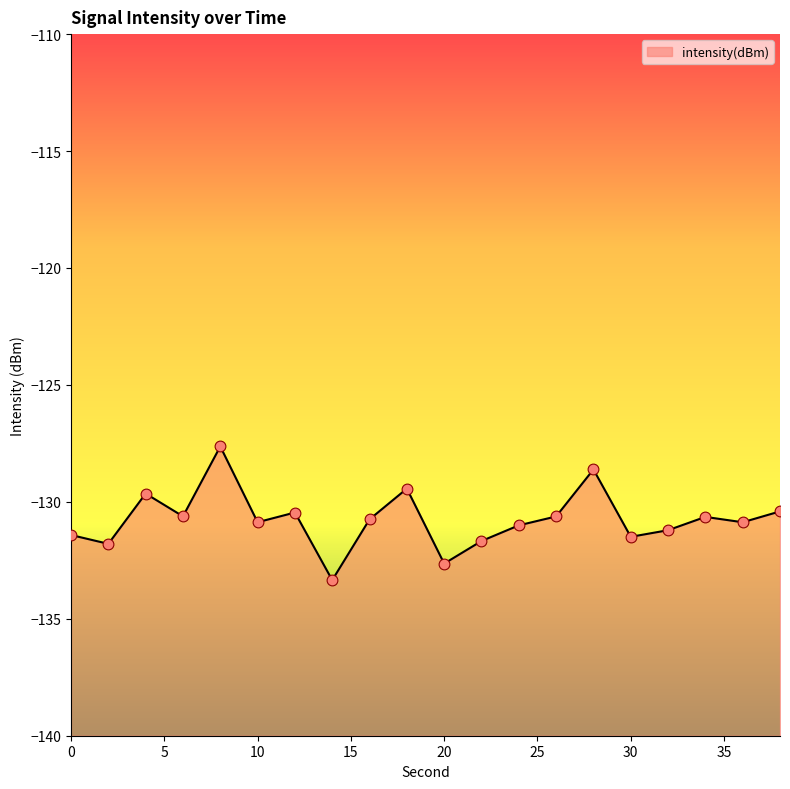

Between 32 and 38, which is larger?

38